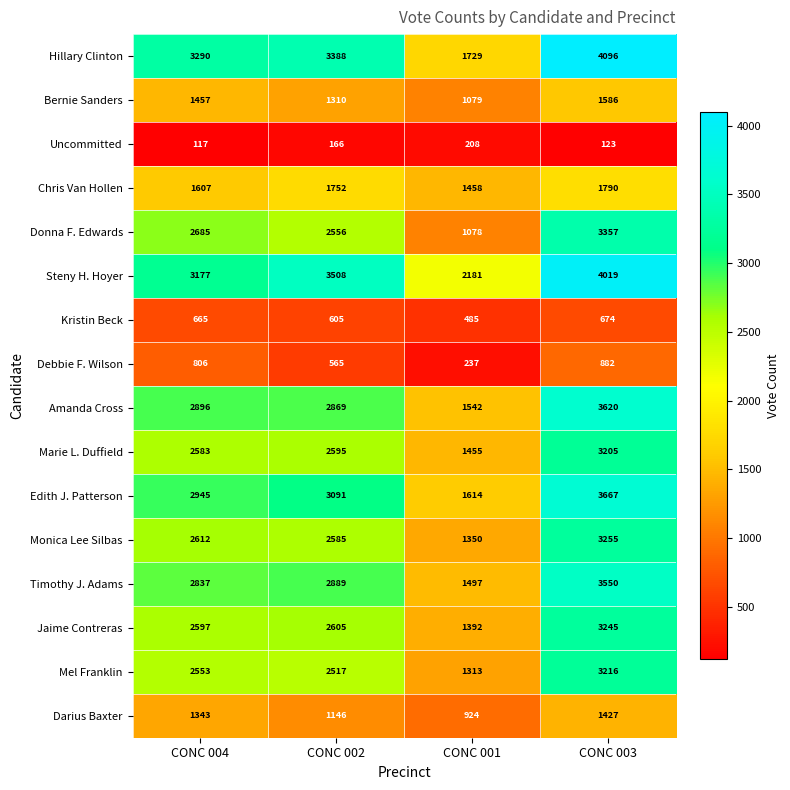

What is the minimum value shown in the chart?

117